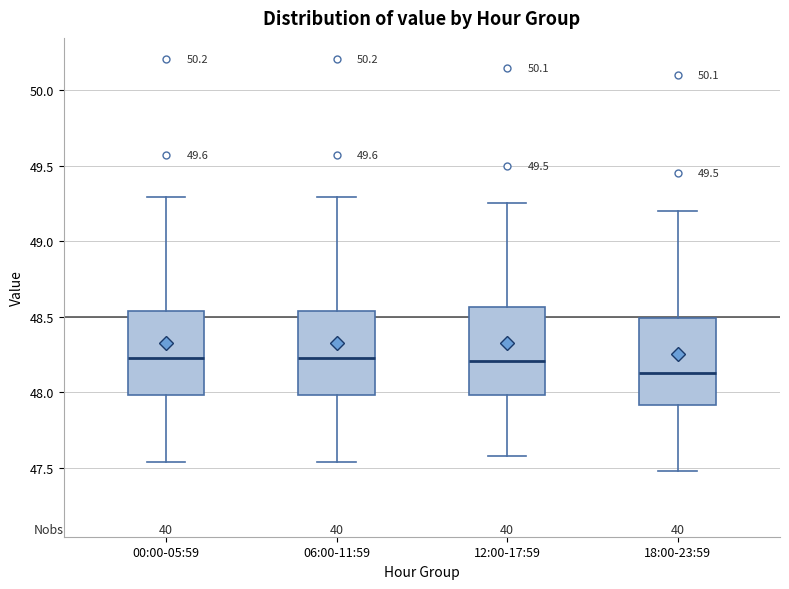

Reading left to right, transcribe this box plot: for each box, give where its median line is, the range the box spans, and where its two whiskers end, as read against the y-axis. The values are not printed on the chart, so give them approximately, as read against the axis.

00:00-05:59: median 48.25, box 48.00 to 48.55, whiskers 47.55 to 49.30
06:00-11:59: median 48.25, box 48.00 to 48.55, whiskers 47.55 to 49.30
12:00-17:59: median 48.20, box 48.00 to 48.55, whiskers 47.60 to 49.25
18:00-23:59: median 48.15, box 47.90 to 48.50, whiskers 47.50 to 49.20